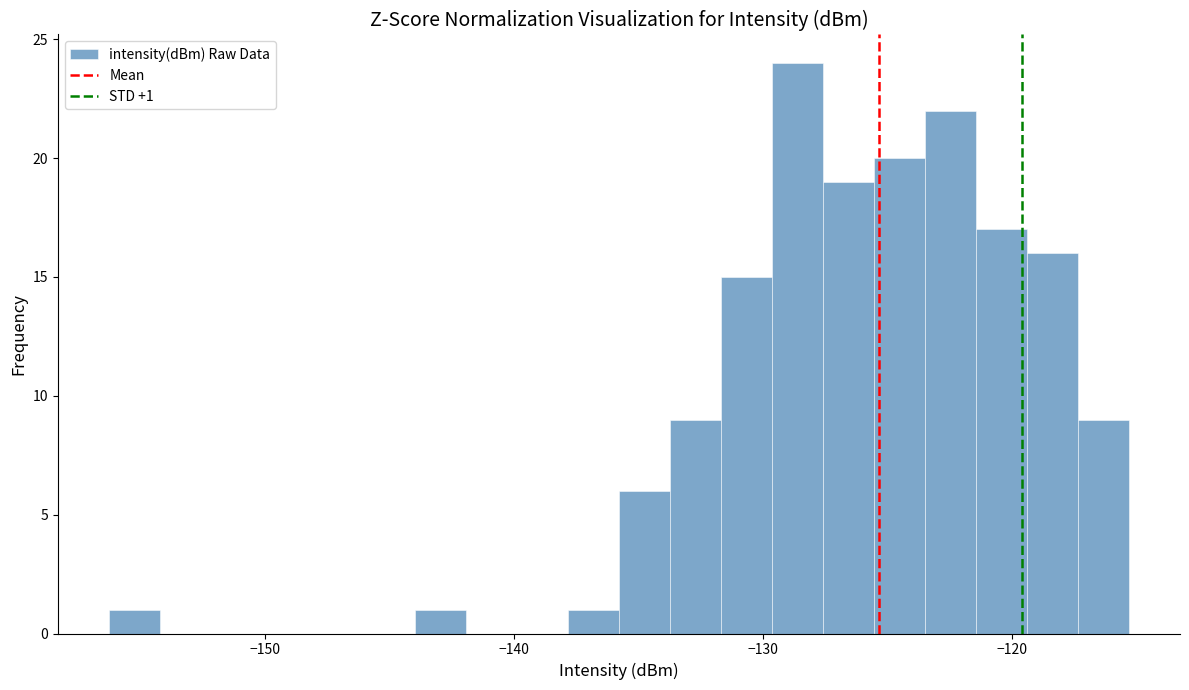

Read against the x-axis, roughly where is the centre of the tallest bar?

-129